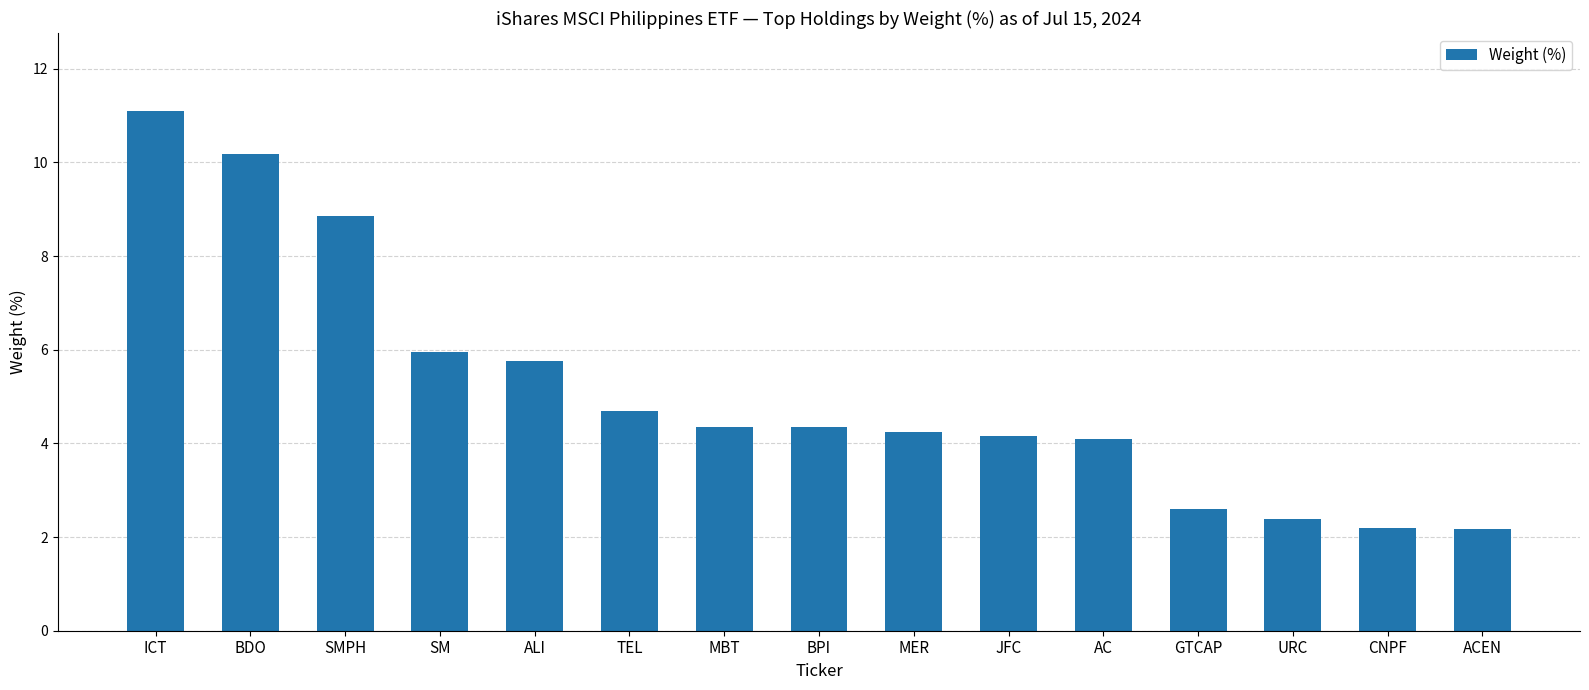

At which label does the data first exceed 4?

ICT